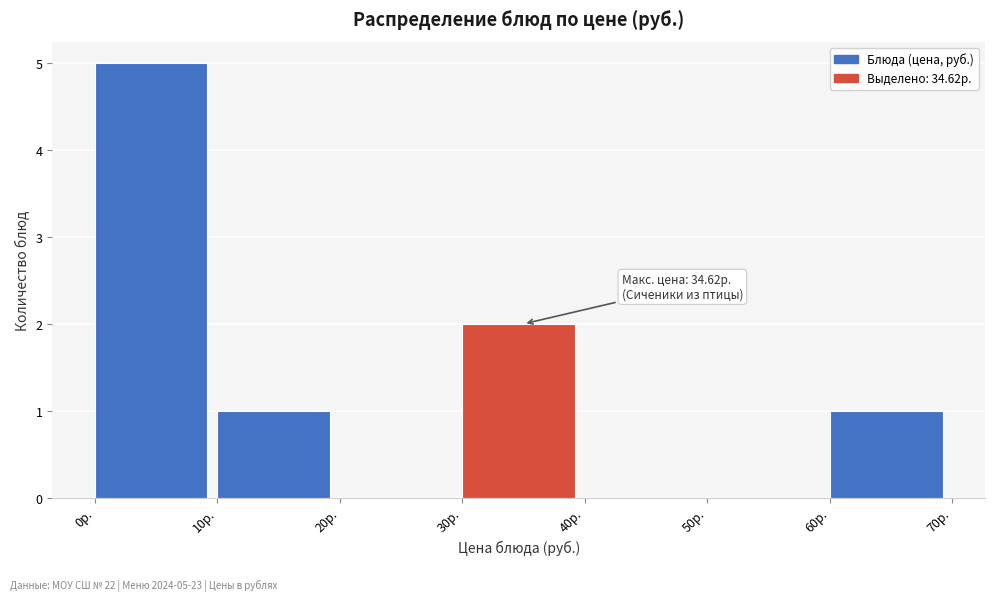

Over which range of the x-axis is the bar tallest?

0 to 10